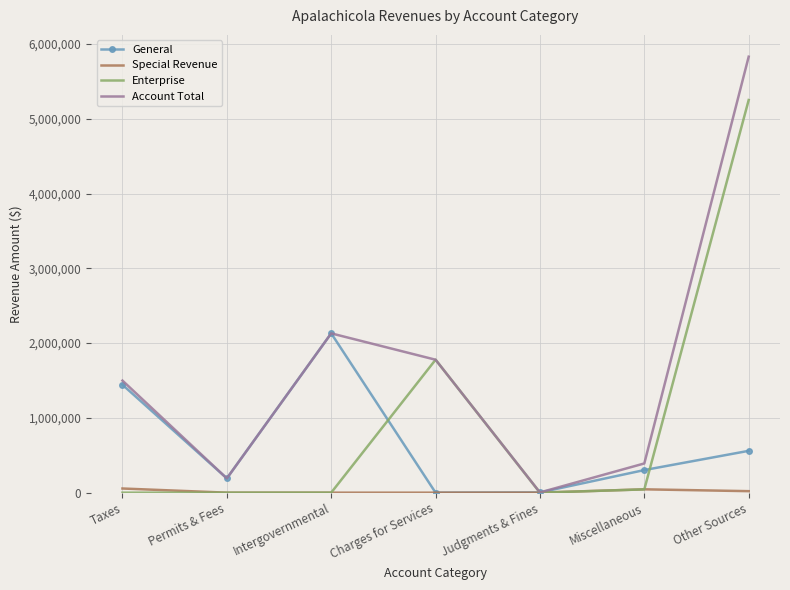

What is the difference between the second highest and minimum values in the Account Total series?

2127672